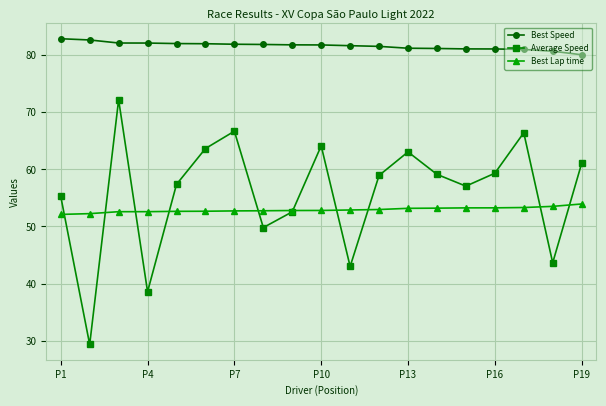

Rank the series by their maximum value, from highest to lowest.

Best Speed, Average Speed, Best Lap time